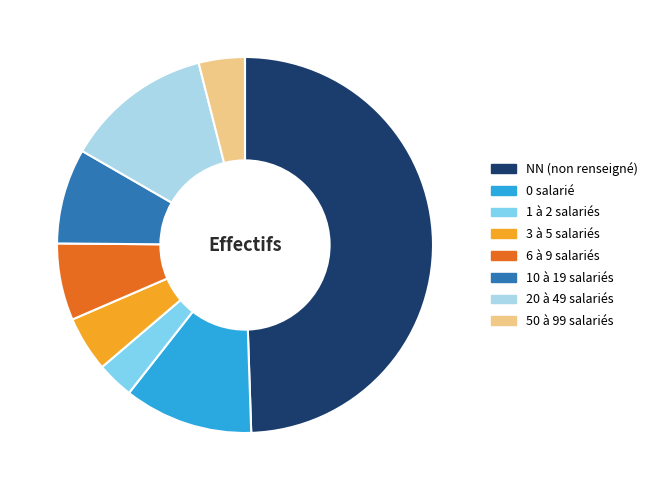

Does 20 à 49 salariés represent more than half of the total?

No